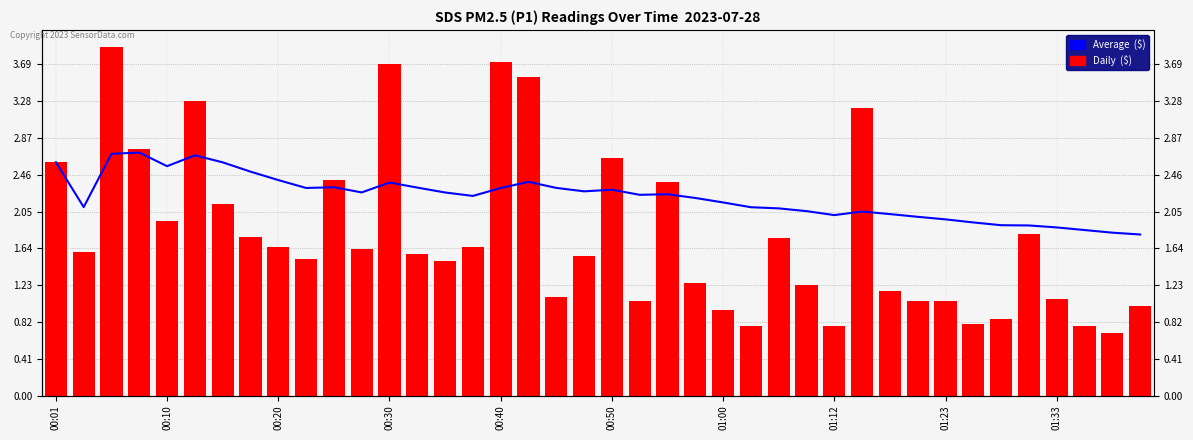

List the series in order of their peak value, lowest first.

Average  ($), Daily  ($)